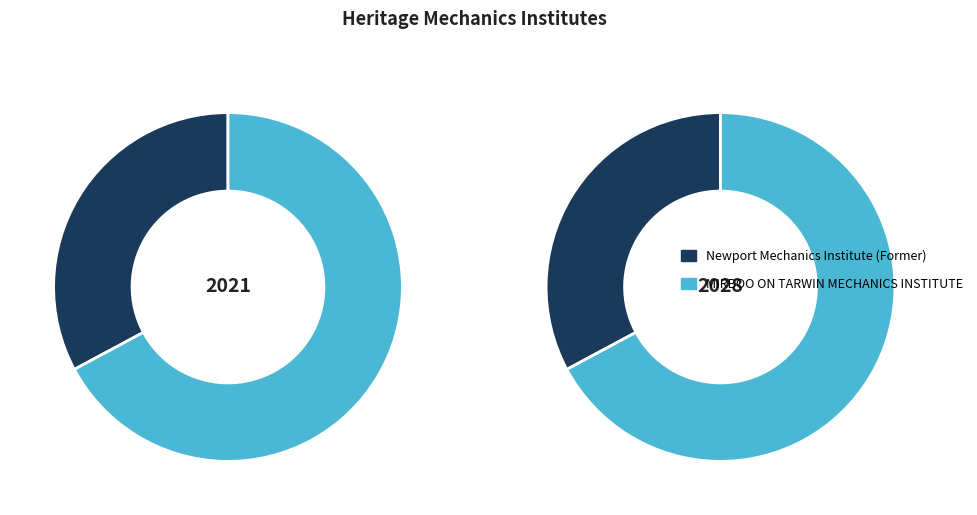

What percentage is the MIRBOO ON TARWIN MECHANICS INSTITUTE slice, to the nearest percent?

67%